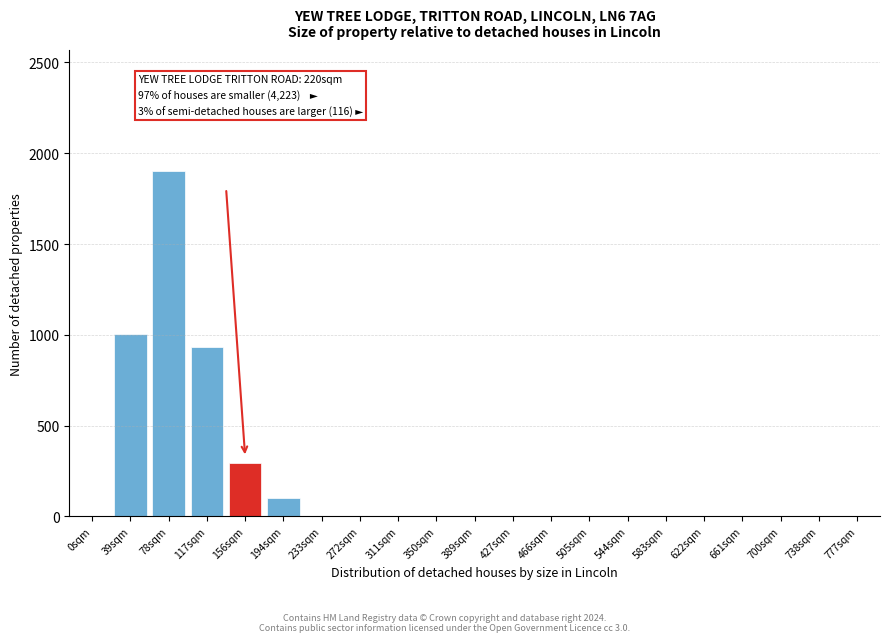

Reading right to left, transcribe all the data shown in this chart.

777sqm=0	738sqm=0	700sqm=0	661sqm=0	622sqm=0	583sqm=0	544sqm=0	505sqm=0	466sqm=0	427sqm=0	389sqm=0	350sqm=0	311sqm=0	272sqm=0	233sqm=0	194sqm=100	156sqm=296	117sqm=934	78sqm=1902	39sqm=1003	0sqm=0